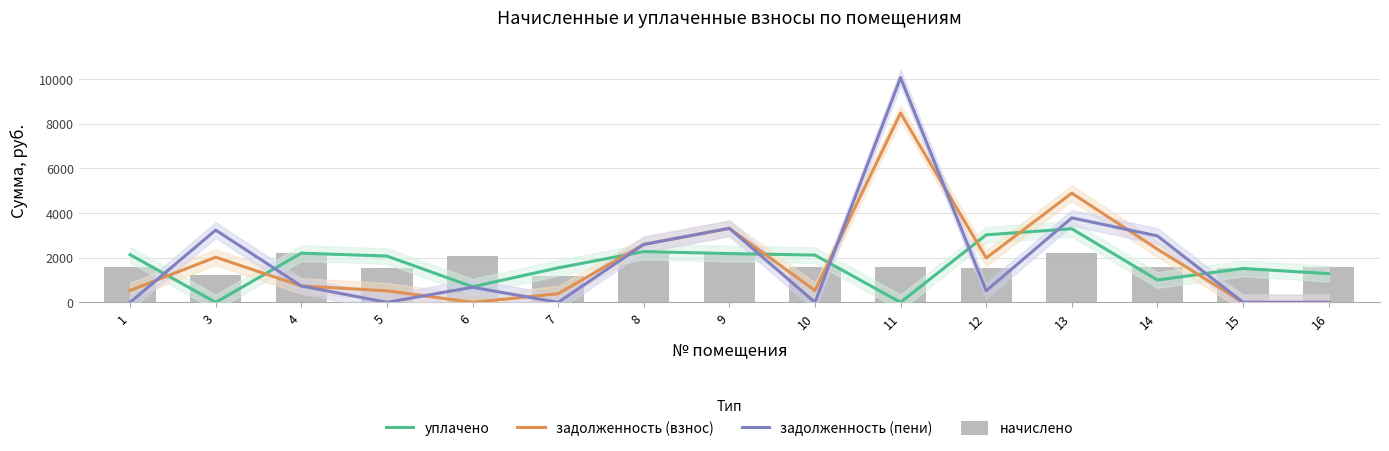

What is the difference between the second highest and minimum values in the задолженность (пени) series?

3784.0